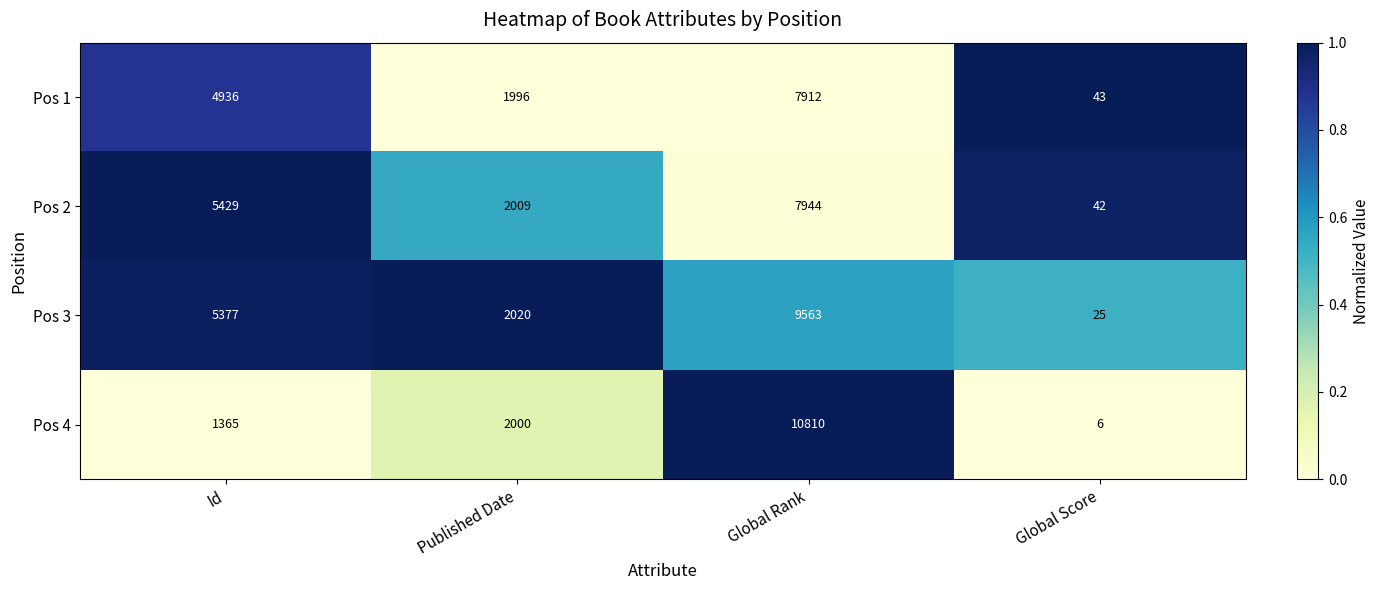

The value of Pos 4 at Global Rank is 10810. True or false?

True